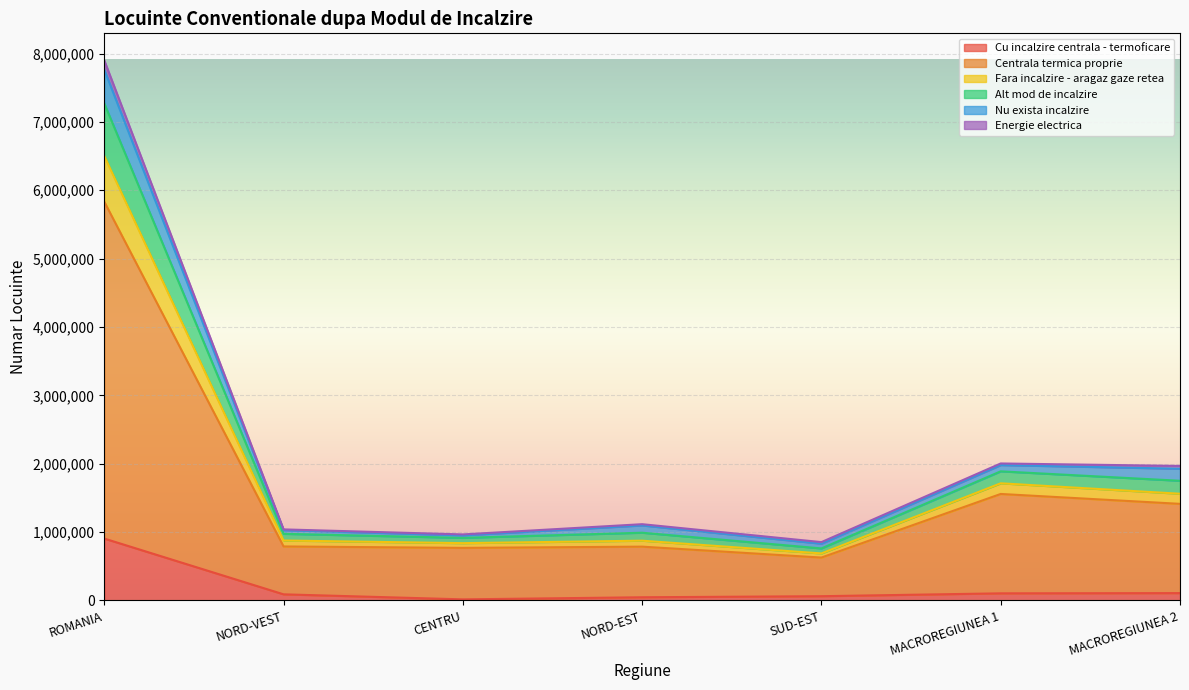

True or false: Alt mod de incalzire and Energie electrica intersect in this chart.

False